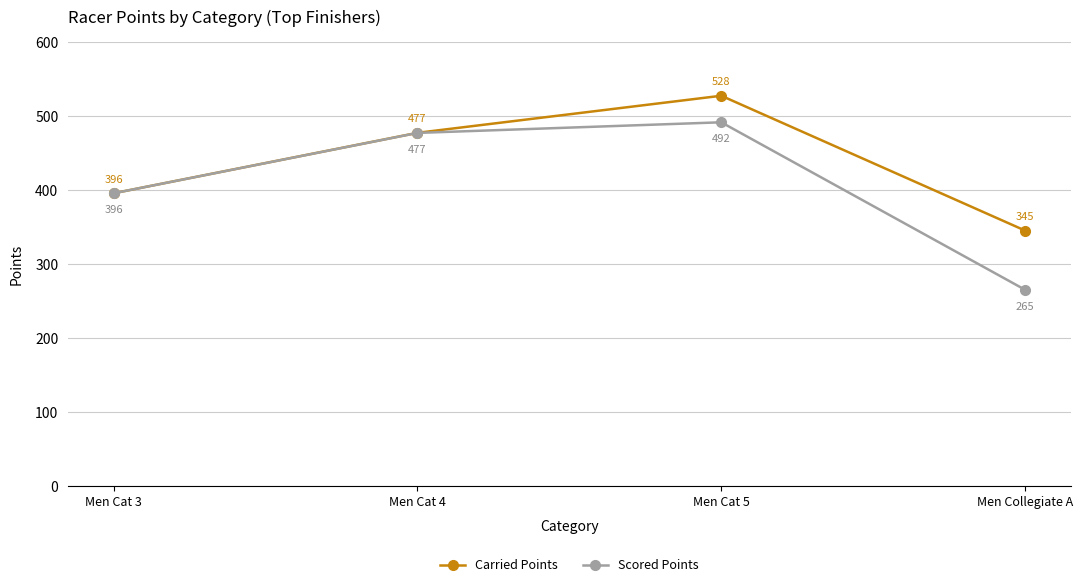

Is it true that Carried Points equals 559.6 at Men Cat 3?

False